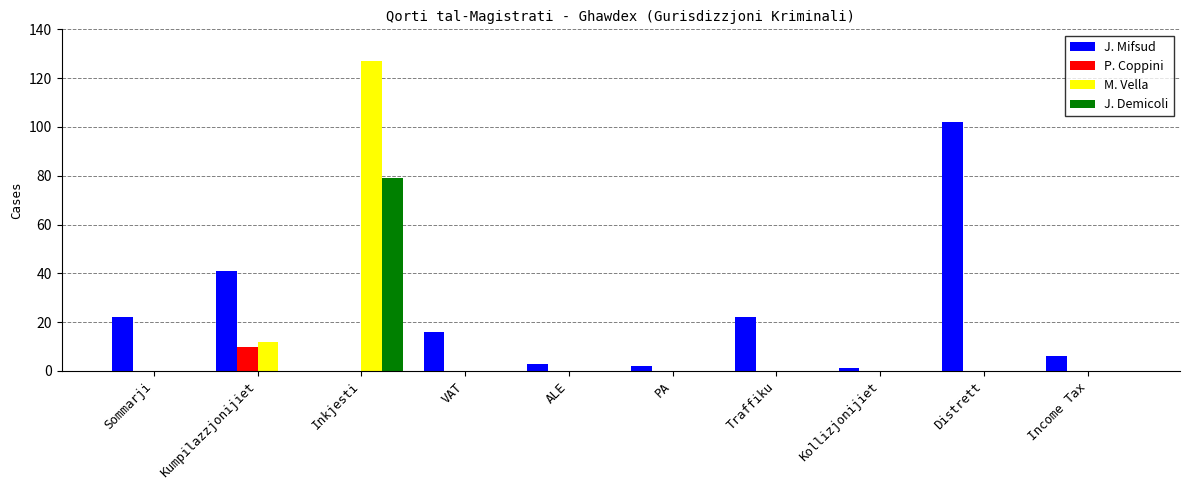

Which category has the highest value in the P. Coppini series?

Kumpilazzjonijiet